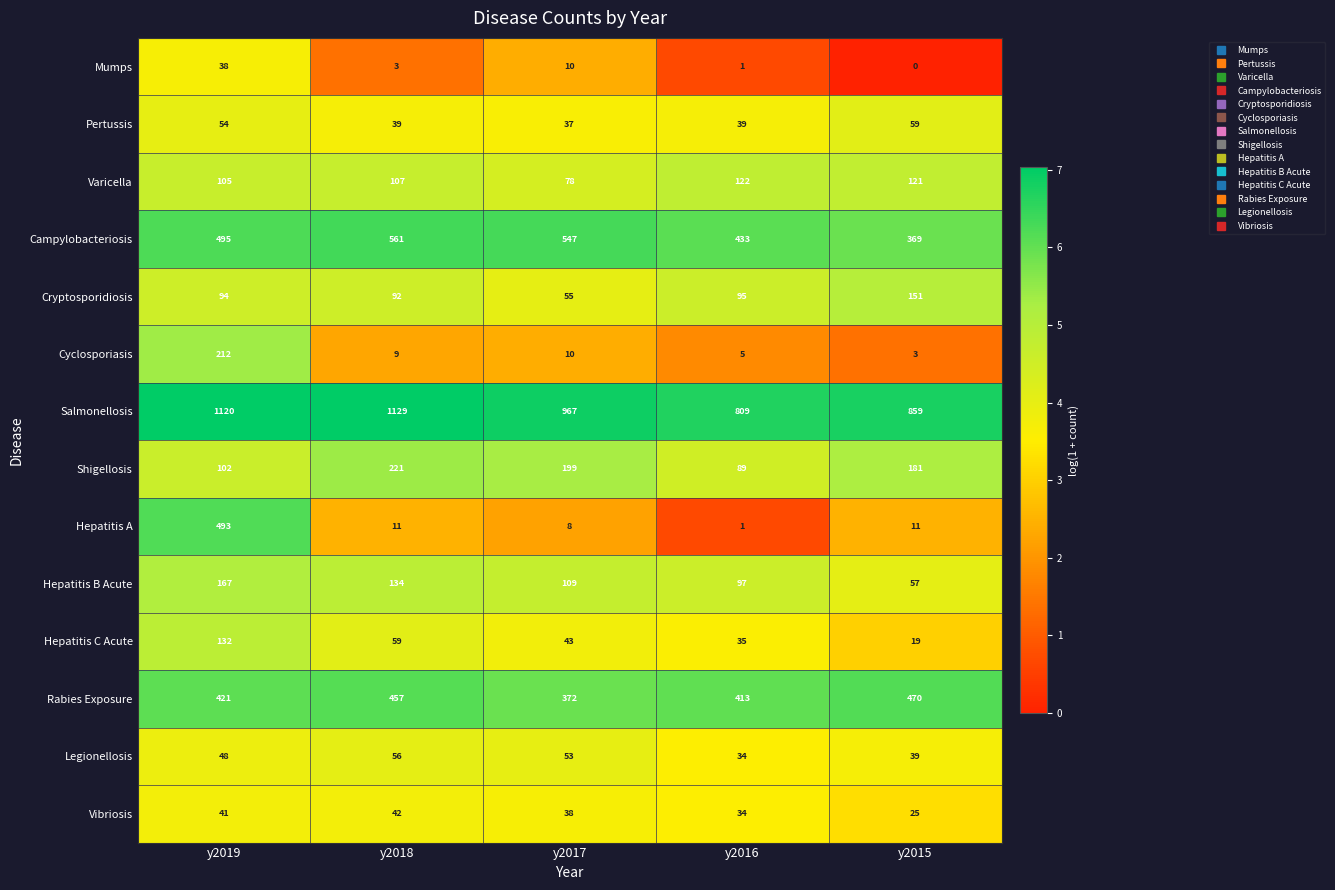

Which label corresponds to the largest value in the chart?

y2018